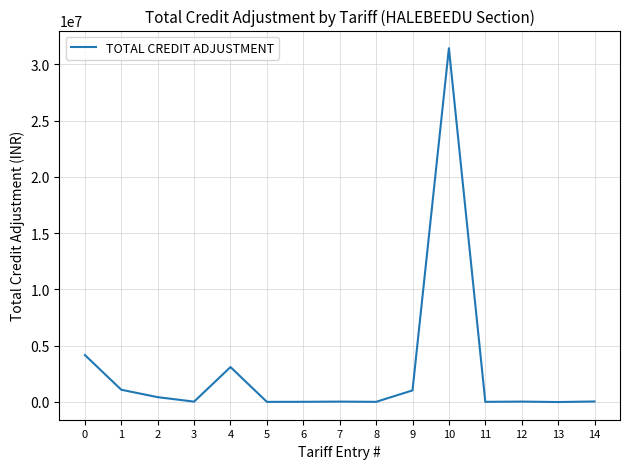

True or false: the data has more than 0 interior local peaks.

True